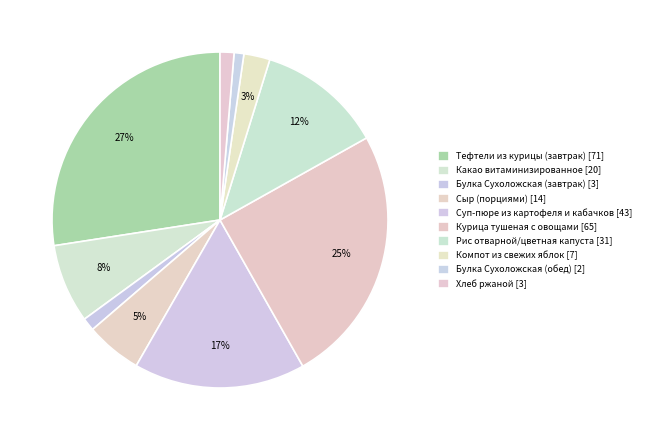

How many segments does this pie chart have?

10